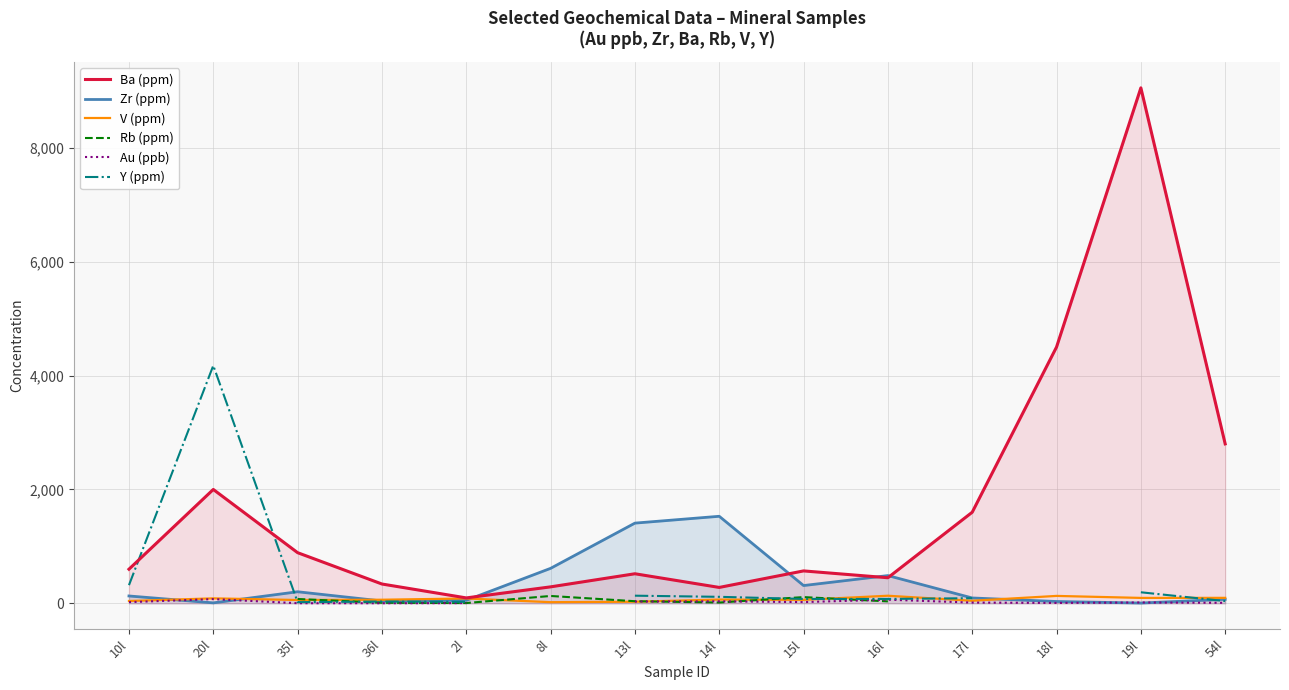

At which label does Zr (ppm) first exceed 130?

35l